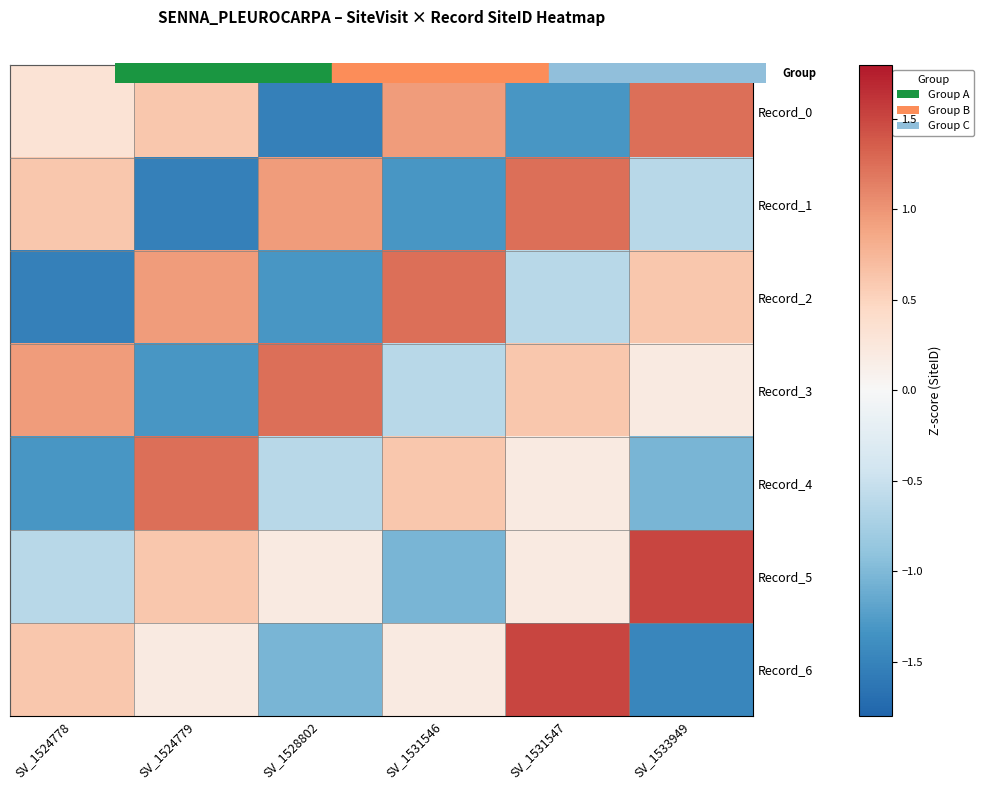

What is the difference between the highest and lowest values at SV_1531547?

2.8